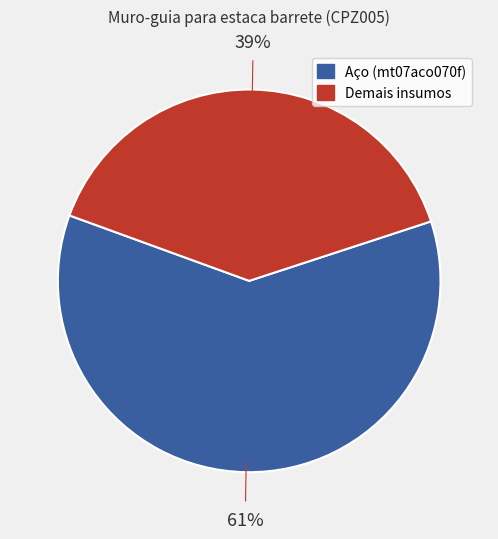

Does any single category account for the majority?

Yes